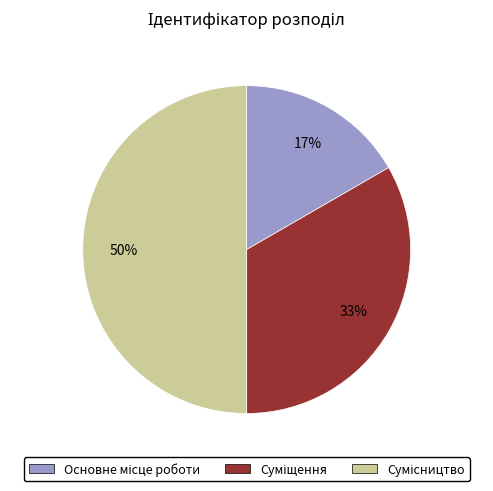

To the nearest percent, what is the average slice percentage?

33%